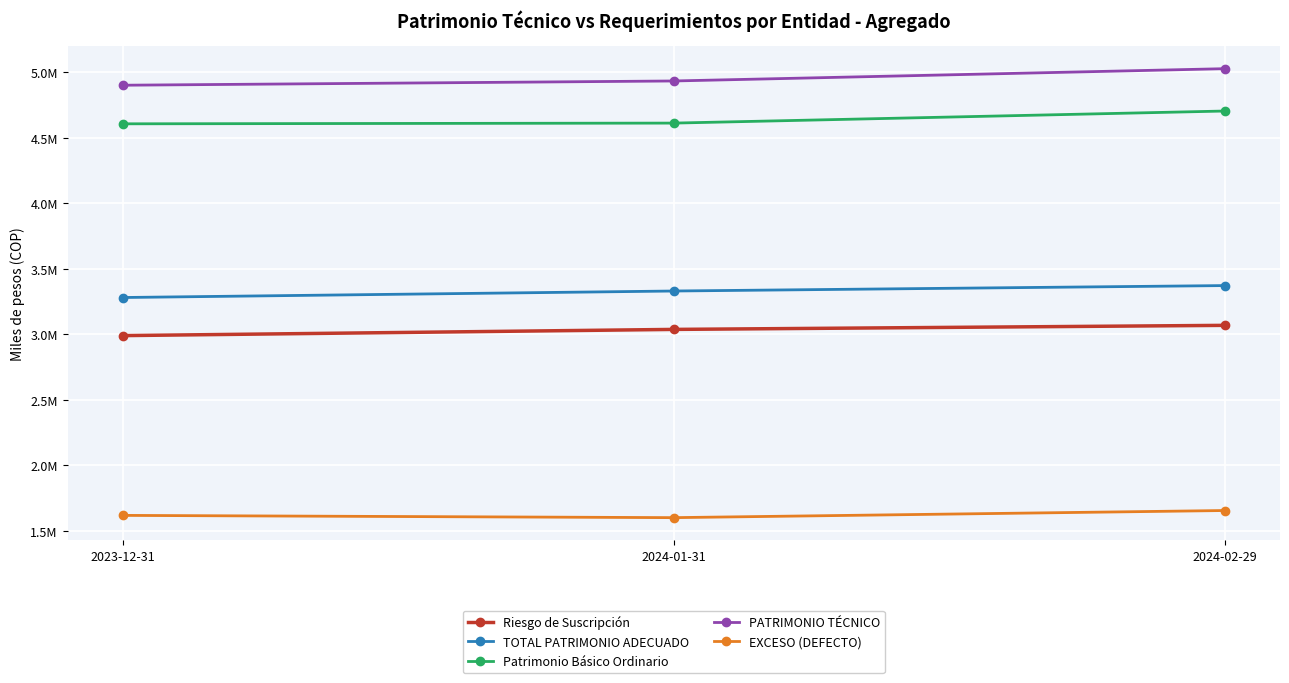

What is the label of the 2nd point from the right?

2024-01-31